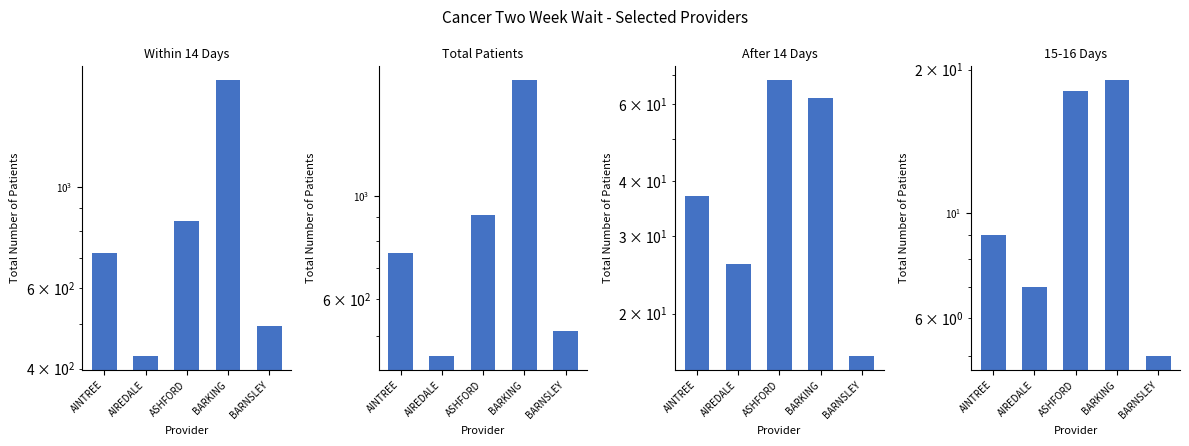

Is the value of 15-16 Days at ASHFORD greater than the value of Within 14 Days at BARKING?

No